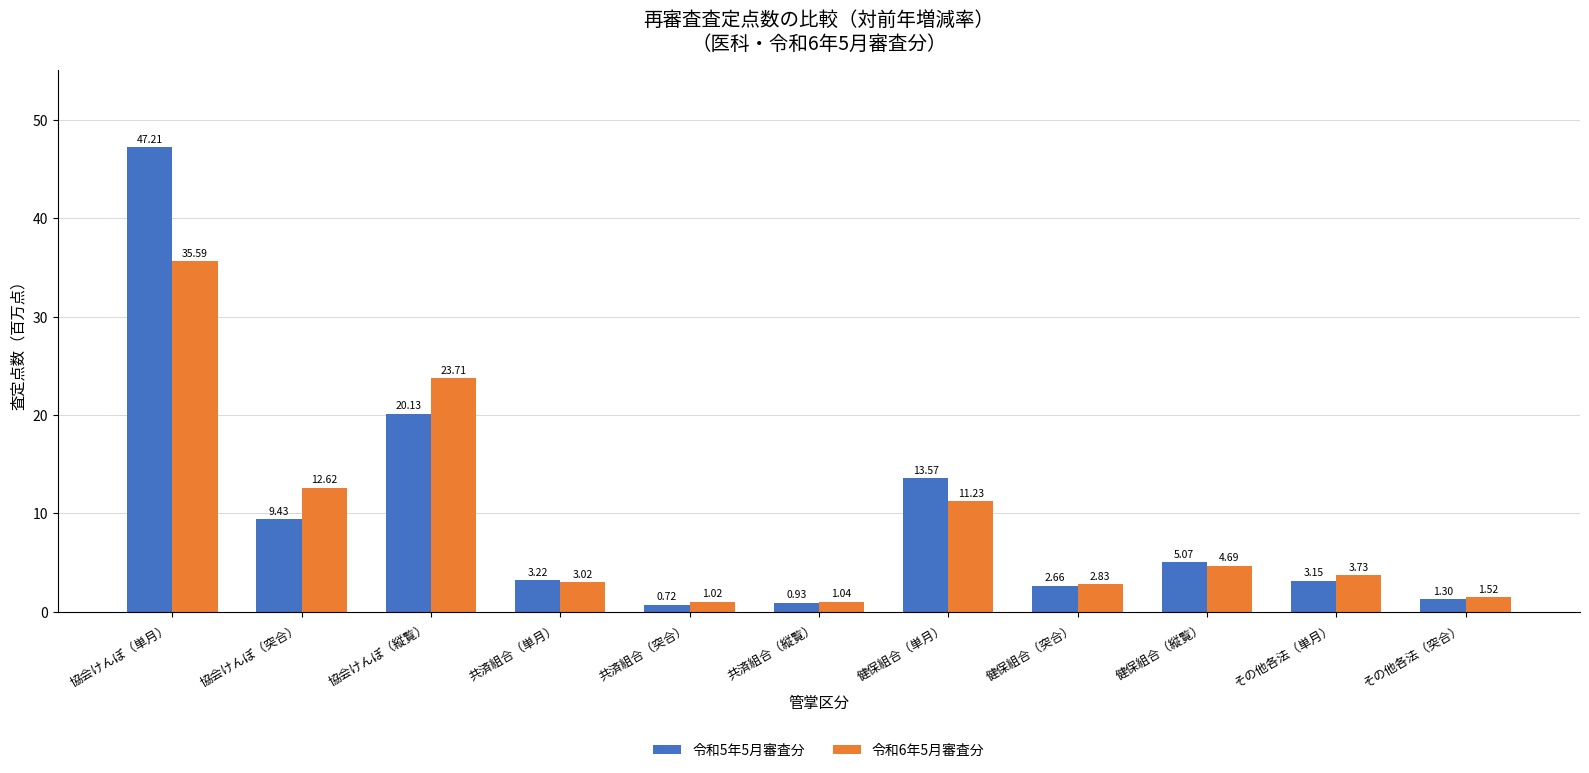

Rank the series by their maximum value, from highest to lowest.

令和5年5月審査分, 令和6年5月審査分